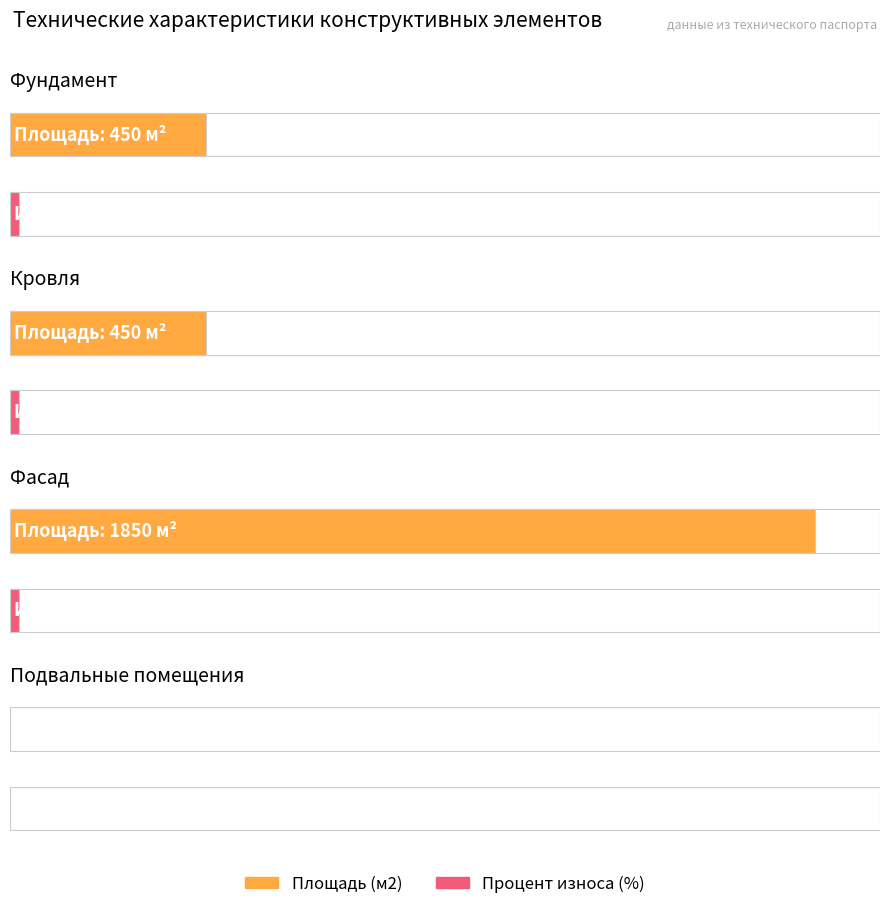

What is the difference between the highest and lowest values at Фасад?

1849.9